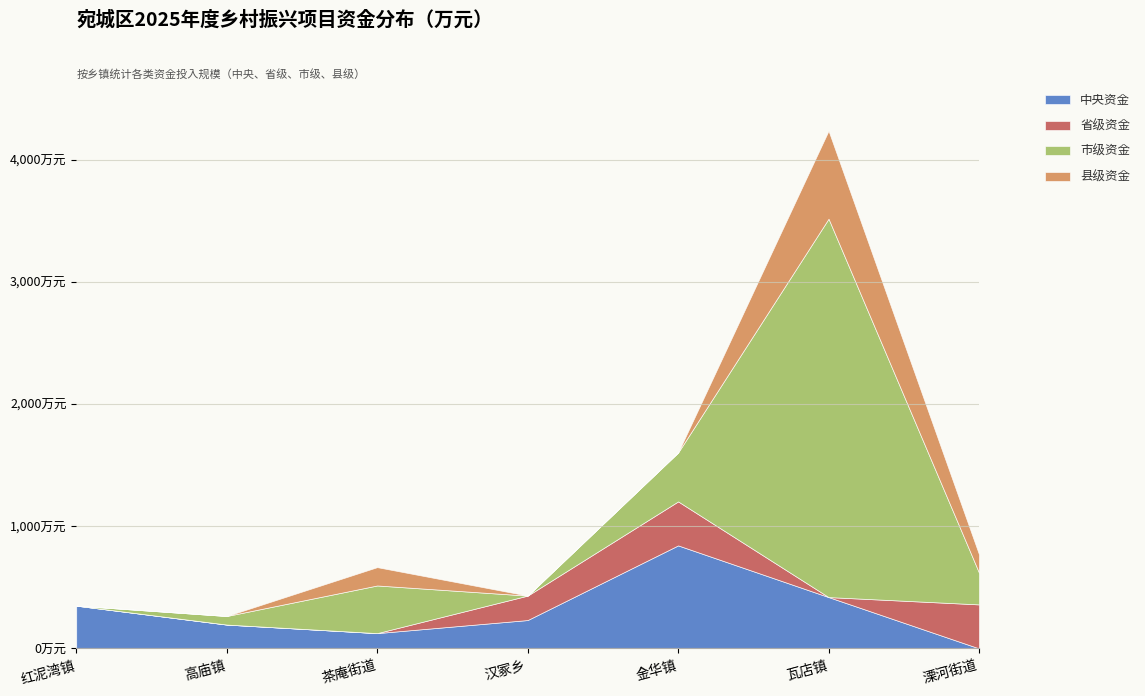

Reading right to left, transcribe all the data shown in this chart.

中央资金: 溧河街道=0	瓦店镇=420	金华镇=843	汉冢乡=232	茶庵街道=125	高庙镇=195	红泥湾镇=350
省级资金: 溧河街道=360	瓦店镇=0	金华镇=360	汉冢乡=200	茶庵街道=0	高庙镇=0	红泥湾镇=0
市级资金: 溧河街道=260	瓦店镇=3097	金华镇=400	汉冢乡=0	茶庵街道=390	高庙镇=70	红泥湾镇=0
县级资金: 溧河街道=150	瓦店镇=720	金华镇=0	汉冢乡=0	茶庵街道=150	高庙镇=0	红泥湾镇=0